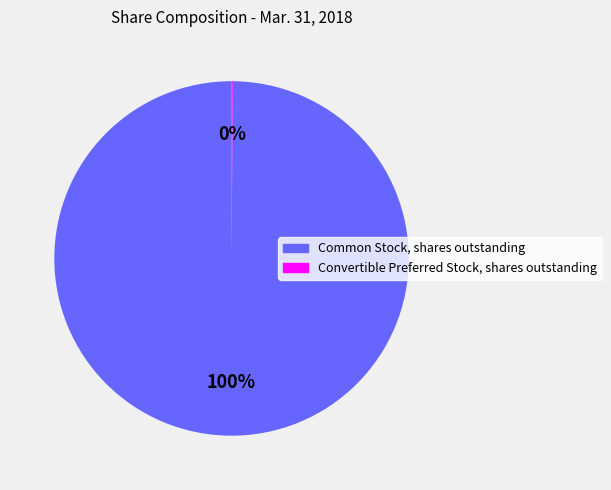

To the nearest percent, what is the average slice percentage?

50%